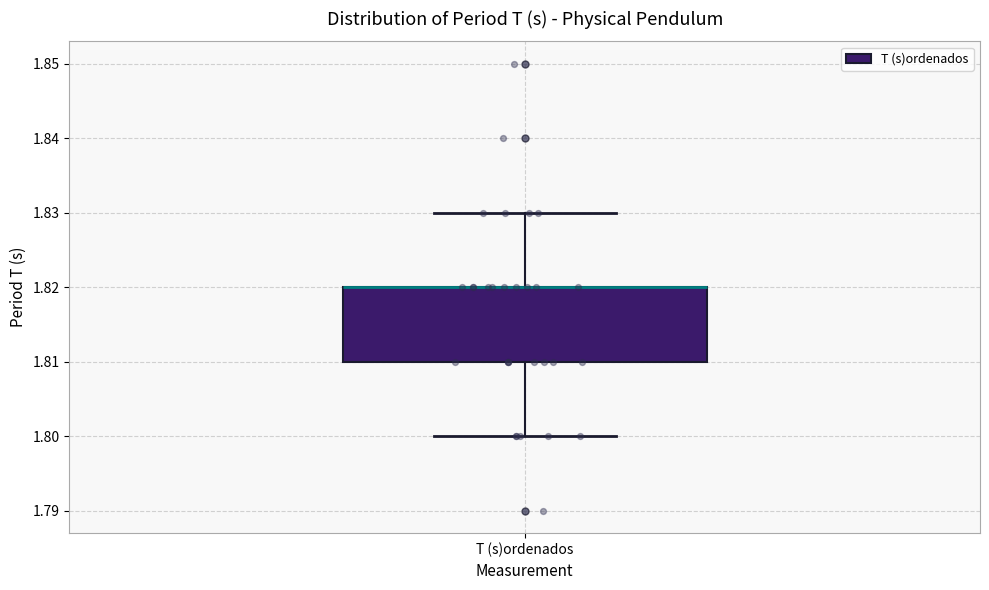

Where is the lower edge of the box for T (s)ordenados on the y-axis? The values are not printed on the chart, so give them approximately, as read against the axis.

1.81